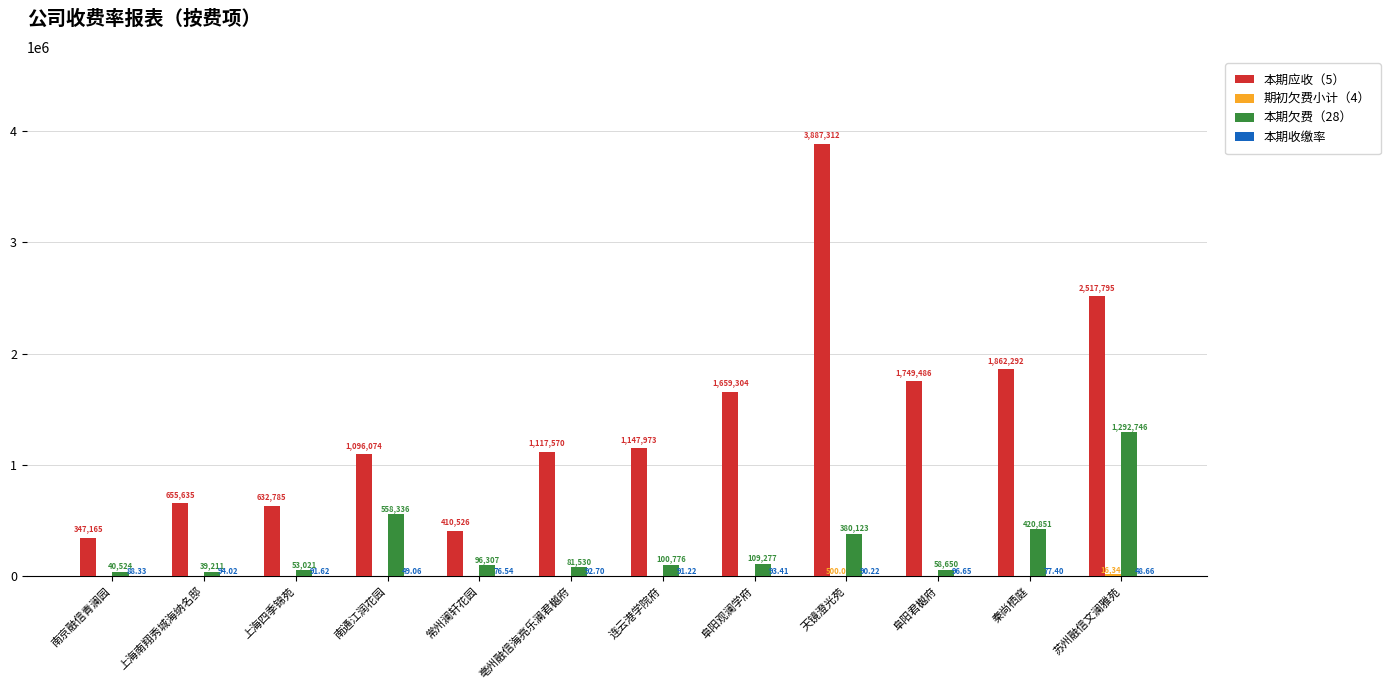

Count the number of data series in this chart.

4